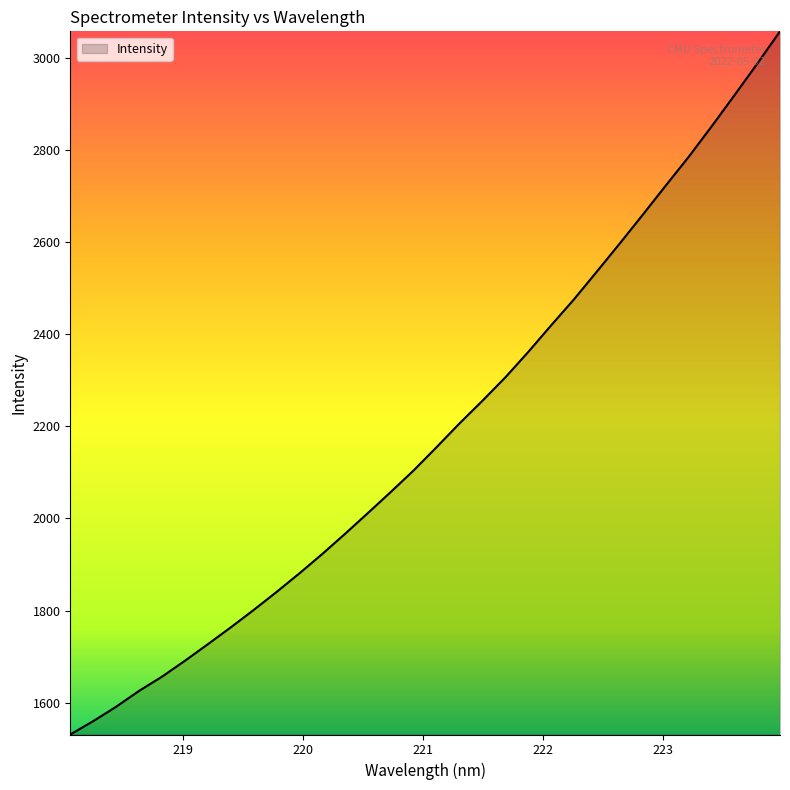

What is the maximum value shown in the chart?

3056.8